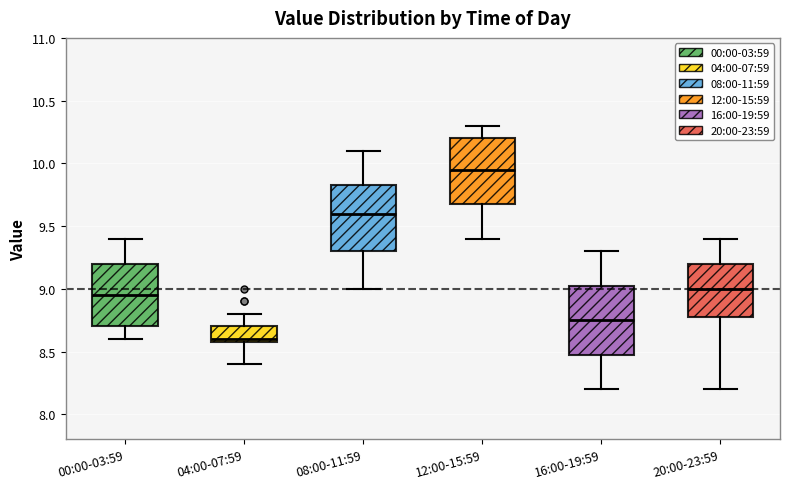

Reading left to right, transcribe this box plot: for each box, give where its median line is, the range the box spans, and where its two whiskers end, as read against the y-axis. The values are not printed on the chart, so give them approximately, as read against the axis.

00:00-03:59: median 8.95, box 8.70 to 9.20, whiskers 8.60 to 9.40
04:00-07:59: median 8.60 (just above the box's lower edge), box 8.60 to 8.70, whiskers 8.40 to 8.80
08:00-11:59: median 9.60, box 9.30 to 9.85, whiskers 9.00 to 10.10
12:00-15:59: median 9.95, box 9.70 to 10.20, whiskers 9.40 to 10.30
16:00-19:59: median 8.75, box 8.50 to 9.05, whiskers 8.20 to 9.30
20:00-23:59: median 9.00, box 8.80 to 9.20, whiskers 8.20 to 9.40